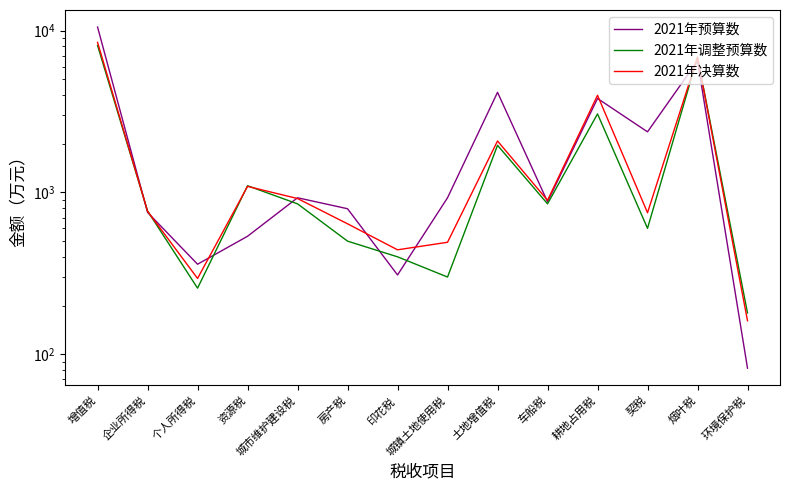

Is this an area chart (filled region under the line)?

No